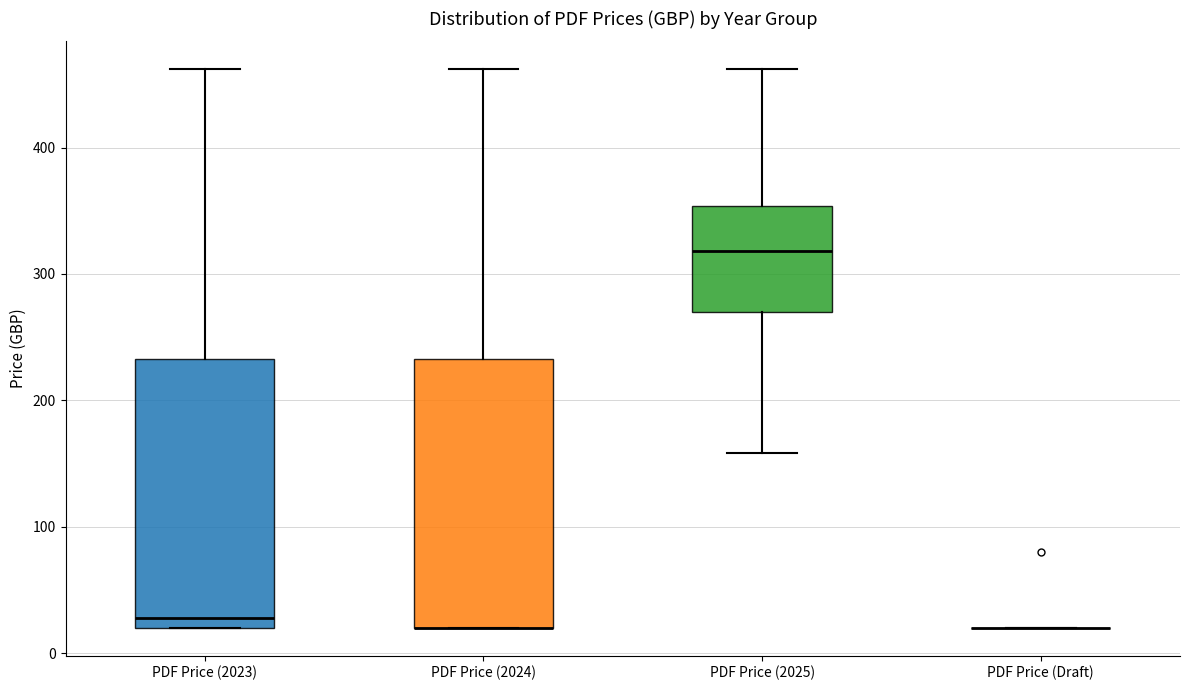

Where is the upper edge of the box for PDF Price (2024) on the y-axis? The values are not printed on the chart, so give them approximately, as read against the axis.

230